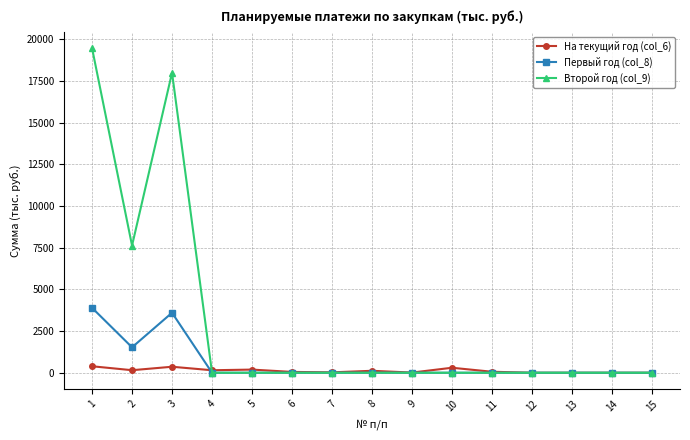

The Второй год (col_9) series shows 0.0 at 14. True or false?

True